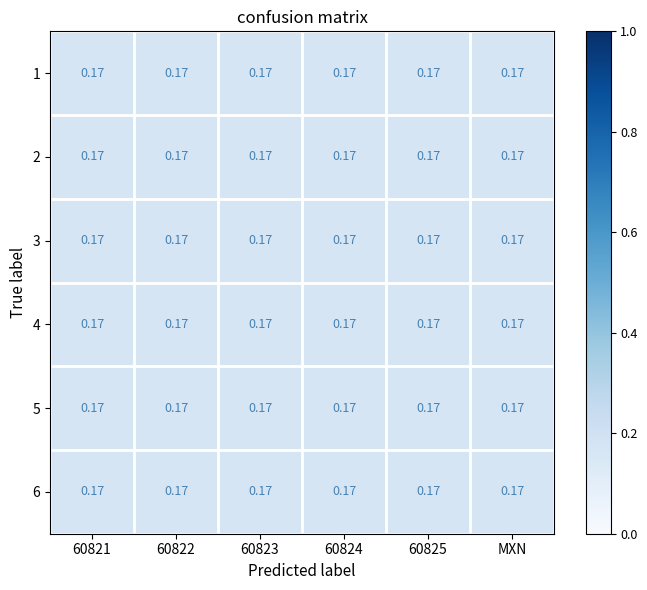

Count the 1 values in the range 0 to 1.

6